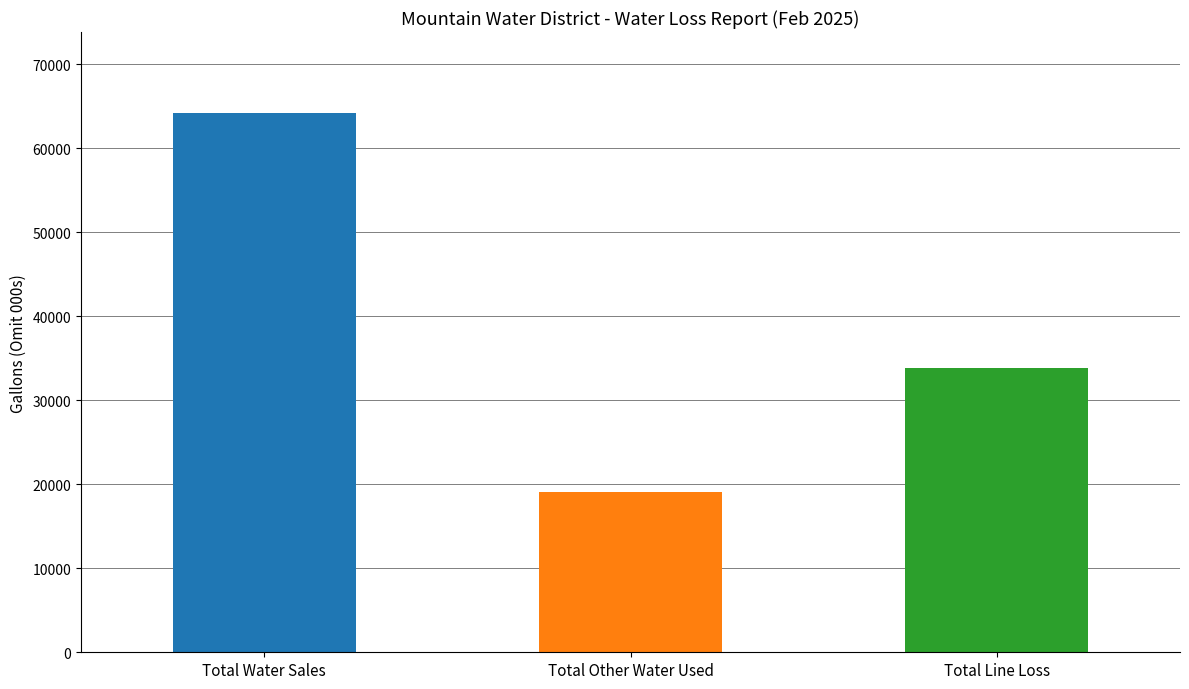

What is the value of the 2nd bar from the left?

19126